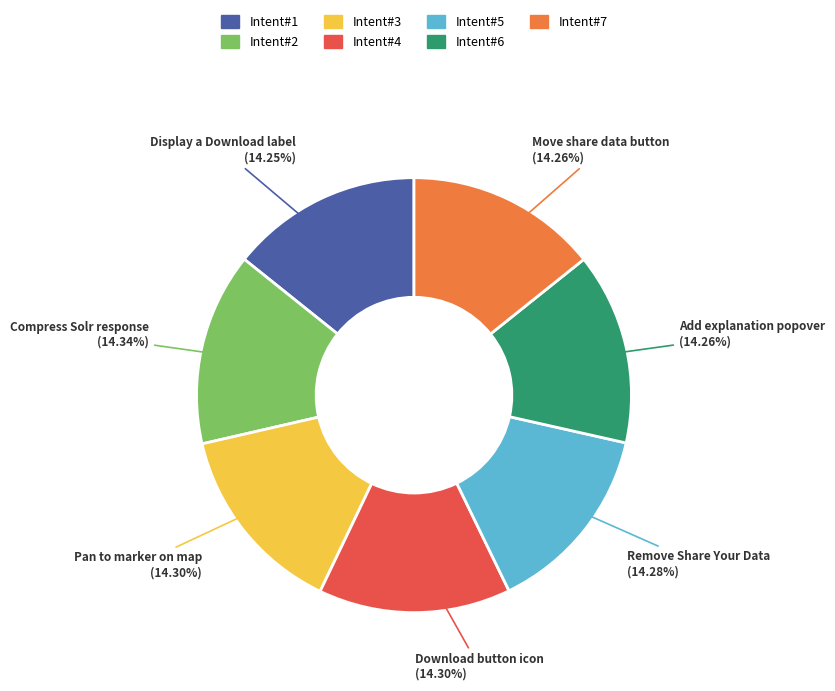

Approximately how many times larger is the value at Intent#4 compared to Intent#1?

1.0